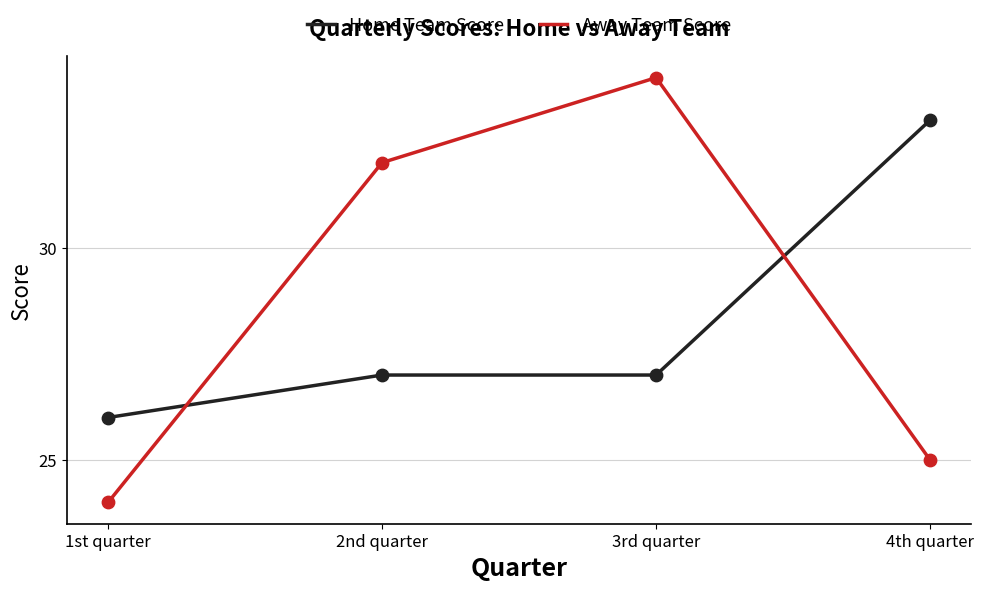

Between 1st quarter and 3rd quarter, which series saw the biggest shift?

Away Team Score